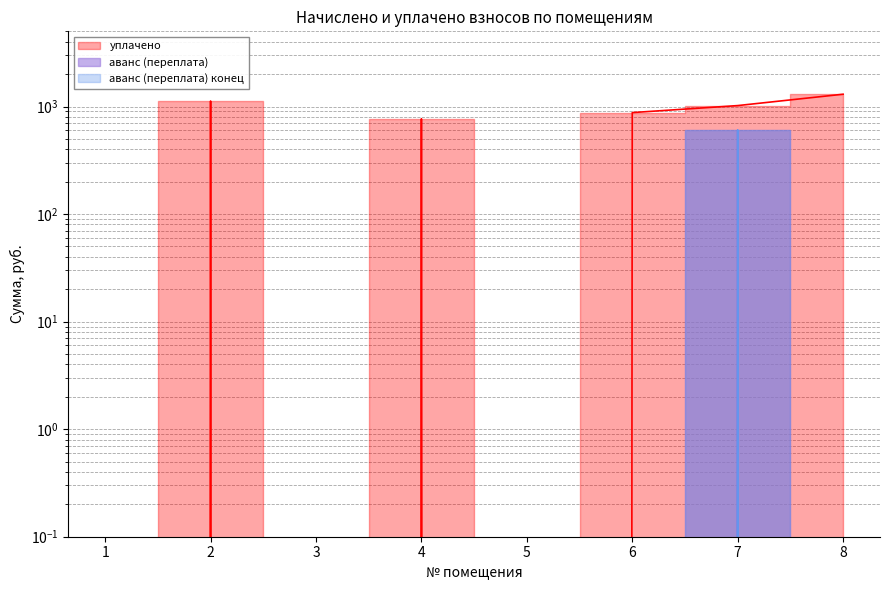

True or false: аванс (переплата) has a value of 0.0 at 5.

True